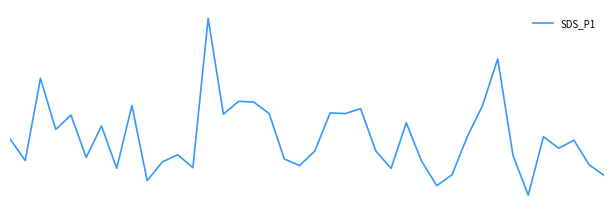

Does the chart display data point markers on the line(s)?

No